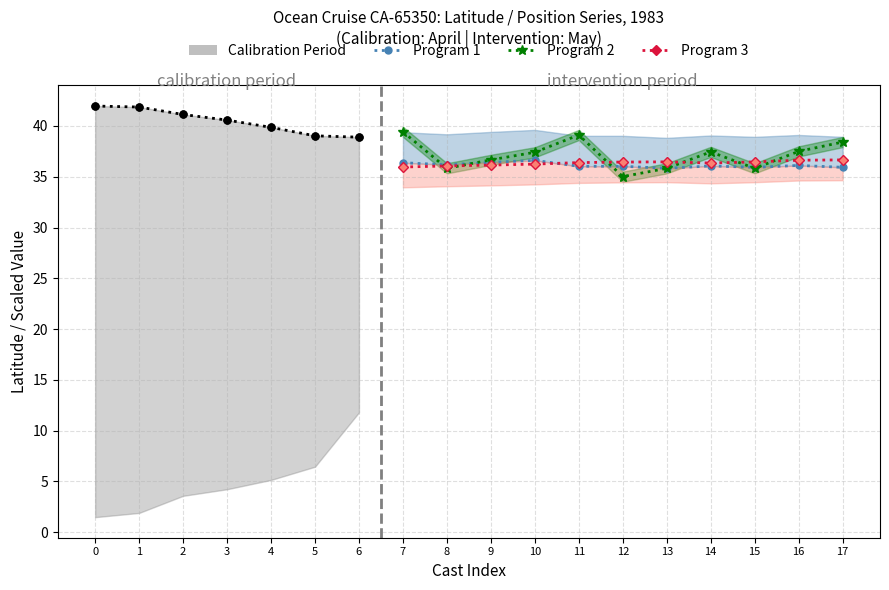

Where is the data nearest to the value 40?

4